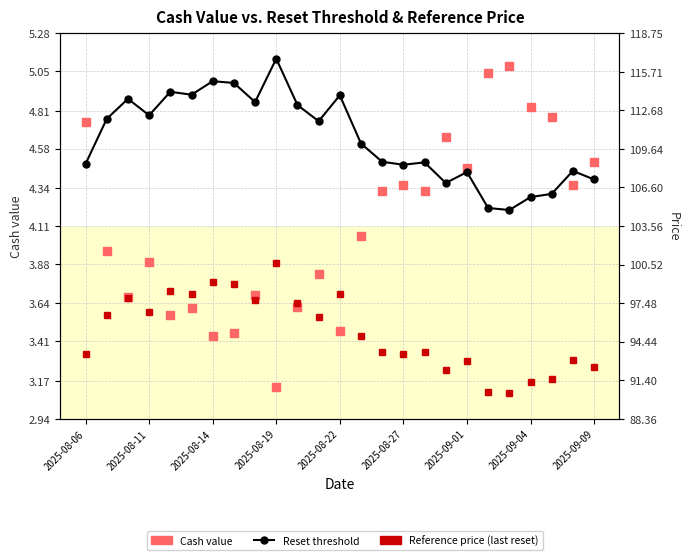

At how many categories does at least one series exceed 57?

25